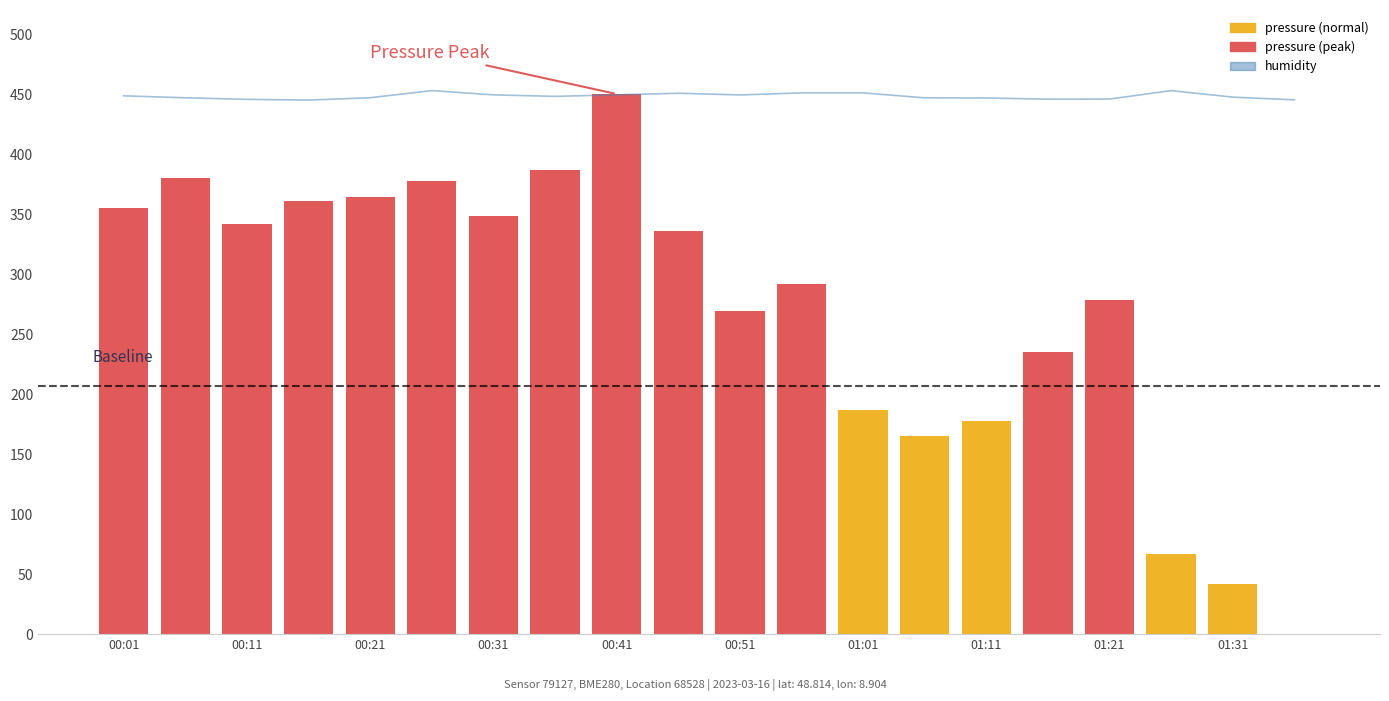

How many data points in pressure are less than 336?

10